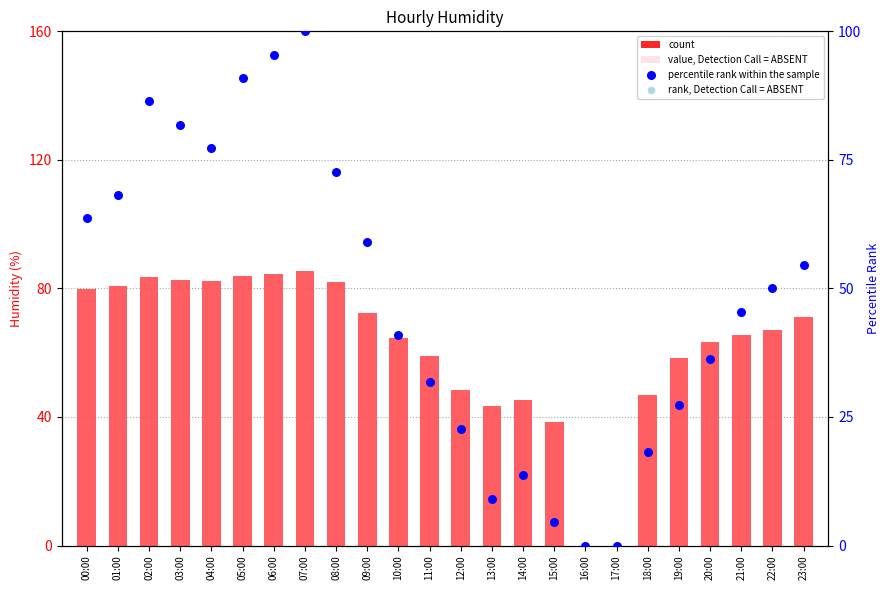

At how many categories does at least one series exceed 75?

9